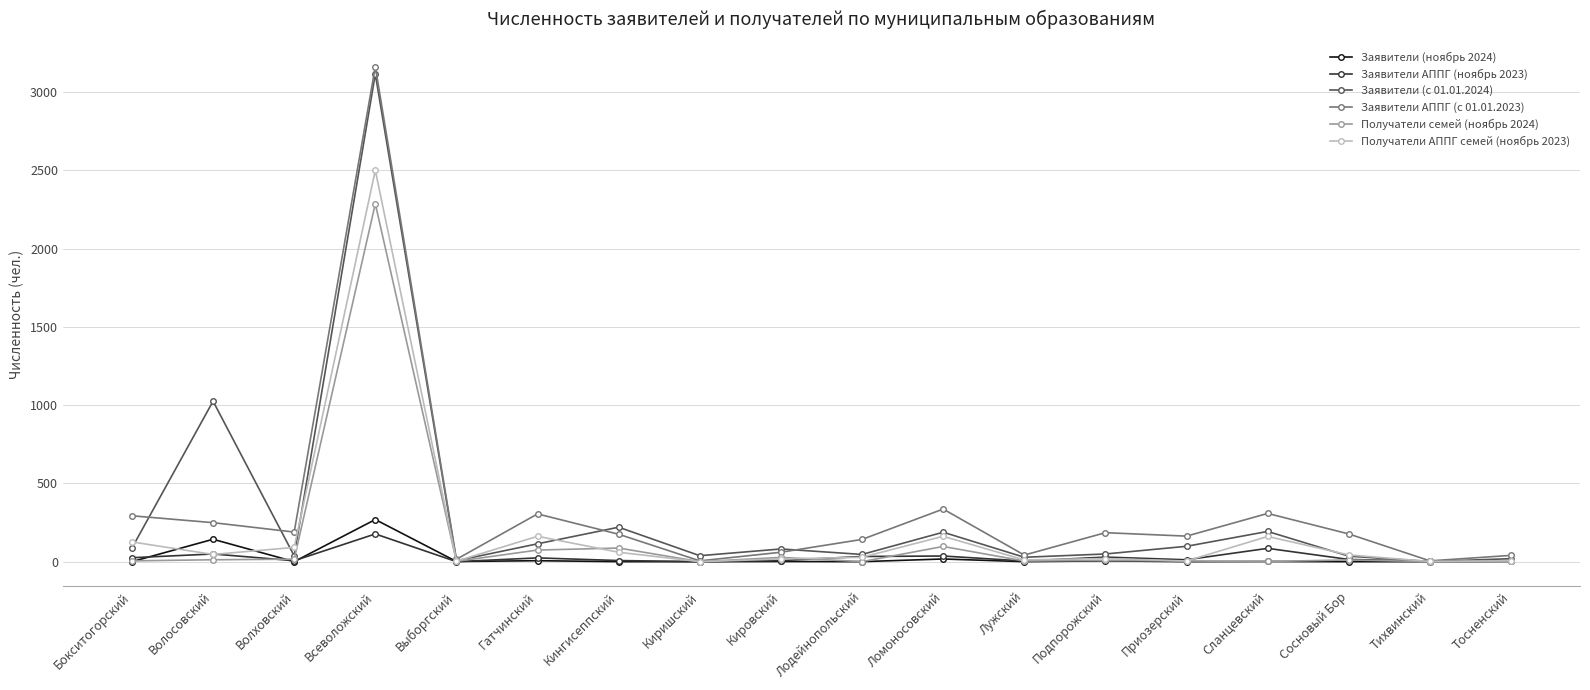

Rank the series by their maximum value, from lowest to highest.

Заявители АППГ (ноябрь 2023), Заявители (ноябрь 2024), Получатели семей (ноябрь 2024), Получатели АППГ семей (ноябрь 2023), Заявители (с 01.01.2024), Заявители АППГ (с 01.01.2023)